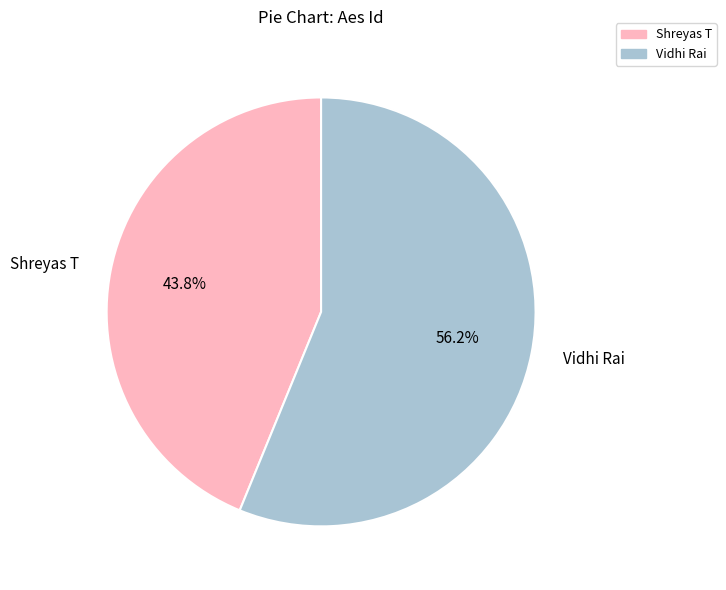

Does Shreyas T represent more than half of the total?

No